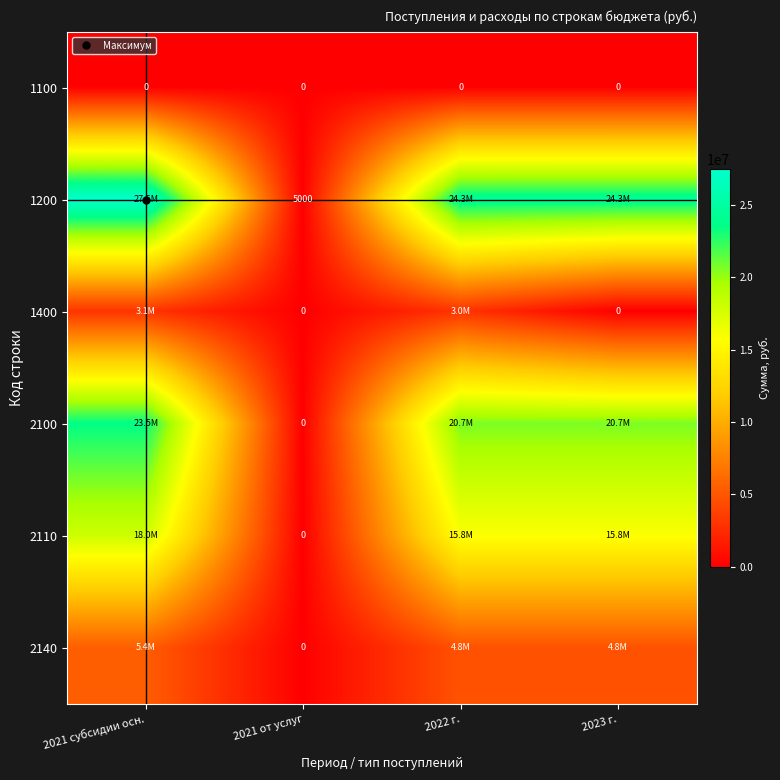

What is the highest value of the 2140 series?

5435149.0